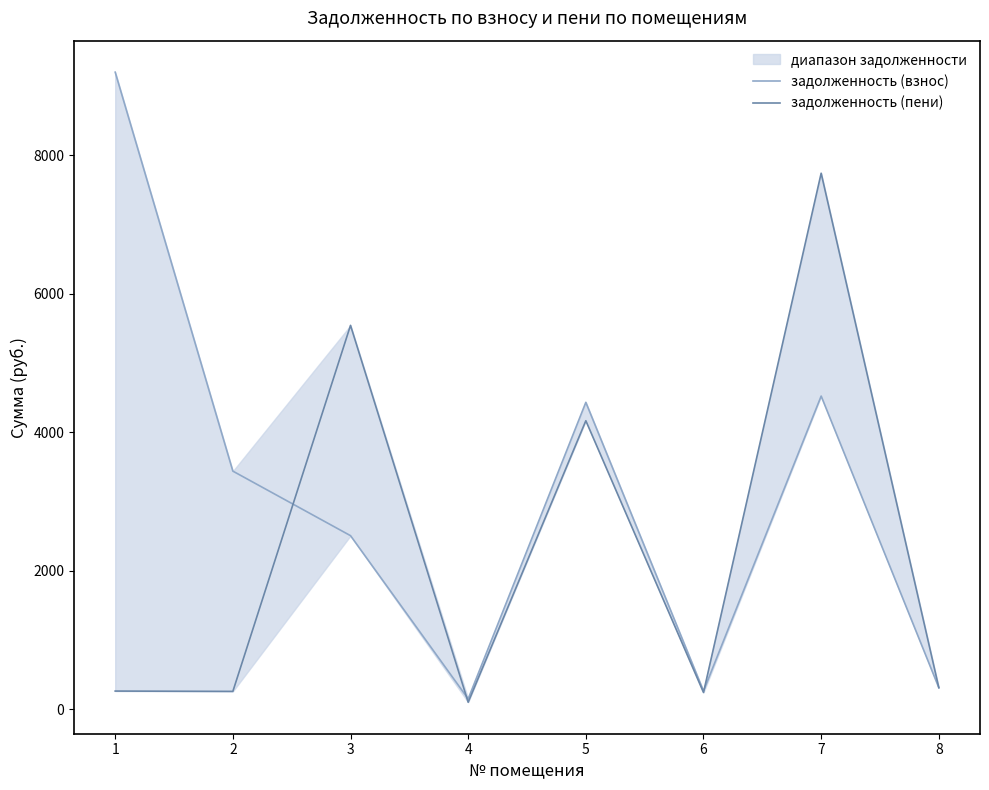

What is the spread (max minus min) of values at 4?

48.5